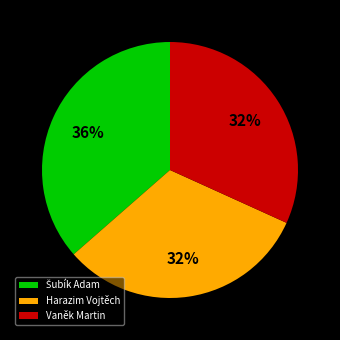

Approximately how many times larger is the value at Harazim Vojtěch compared to Vaněk Martin?

1.0